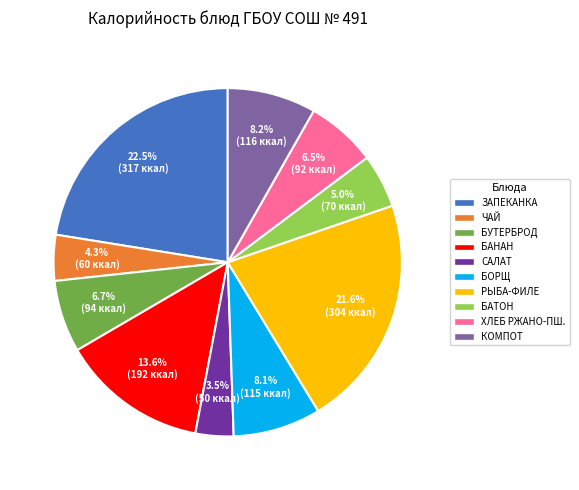

Combined, what portion of the pie is БУТЕРБРОД and РЫБА-ФИЛЕ?

28.3%